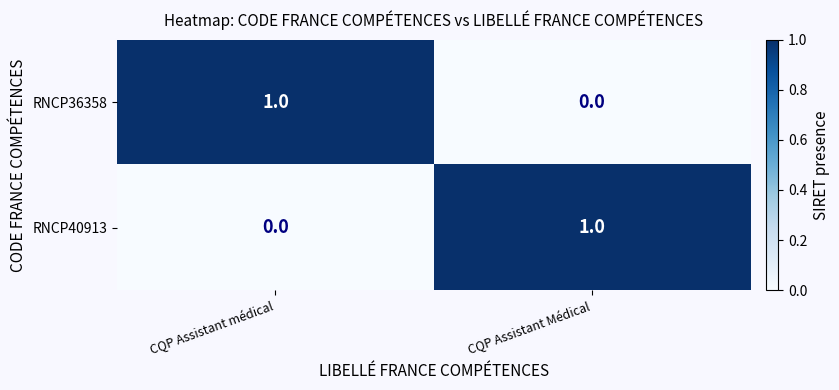

Reading right to left, list all the values displayed in this chart.

RNCP36358: 0	1
RNCP40913: 1	0